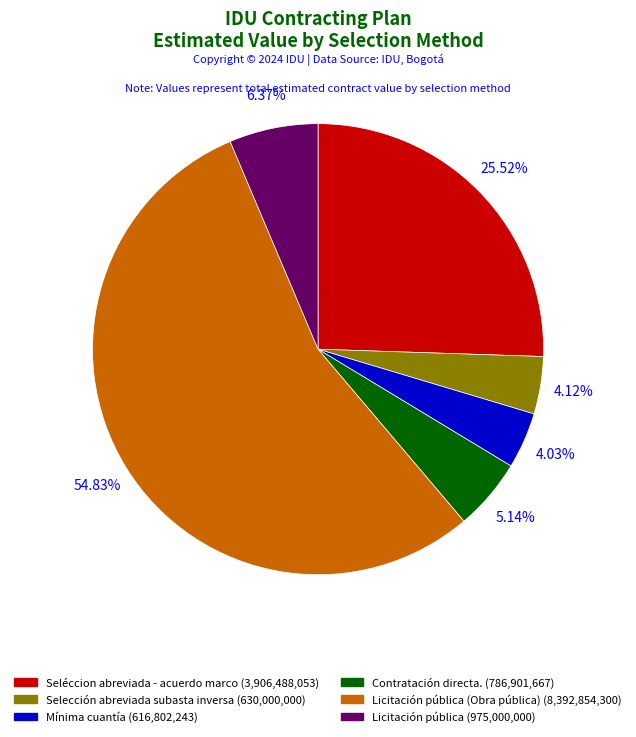

Does any single category account for the majority?

Yes